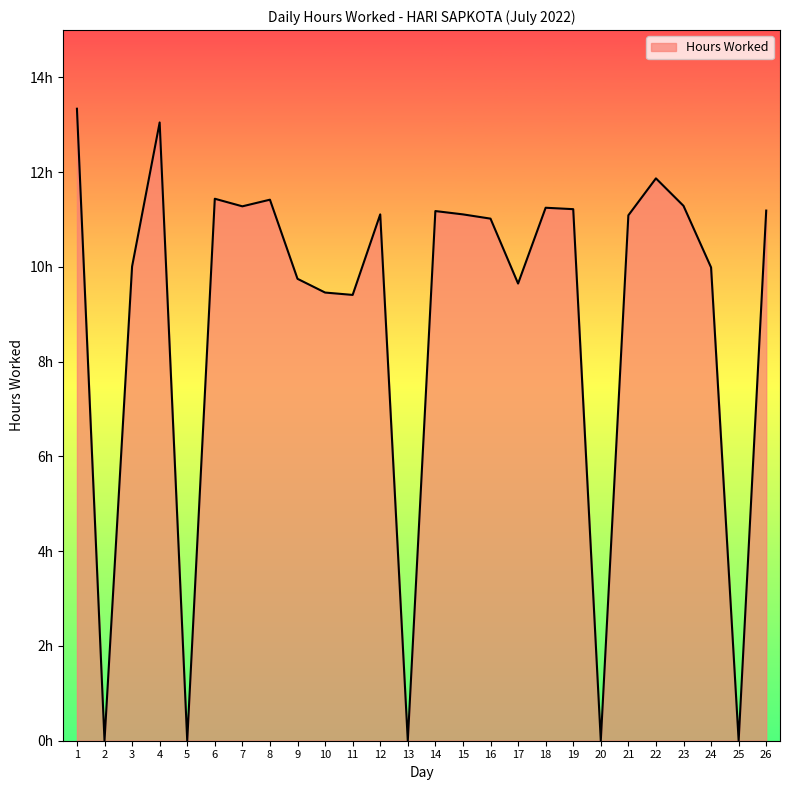

What is the average value?

8.9